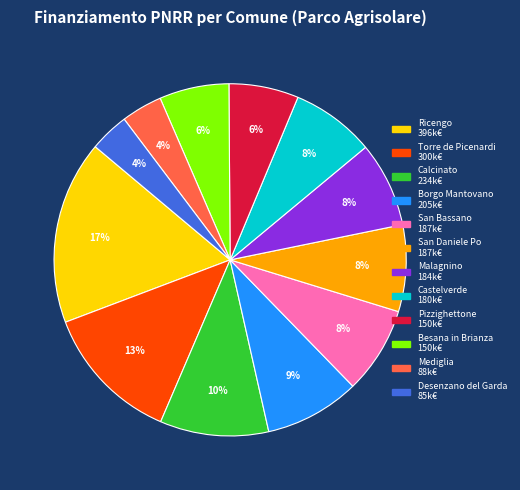

Is Torre de Picenardi the majority of the pie?

No